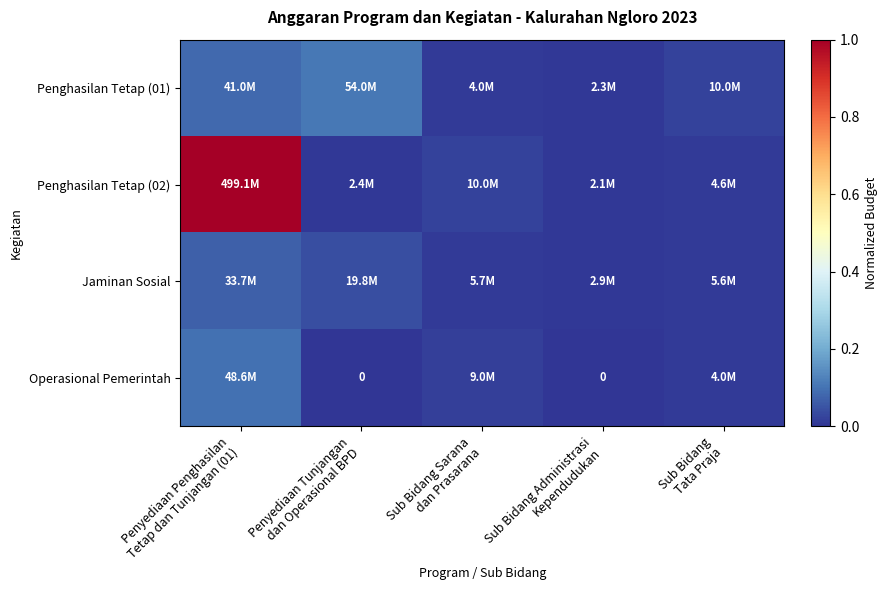

List the labels in order of Operasional Pemerintah value, largest first.

Penyediaan Penghasilan Tetap dan Tunjangan (01), Sub Bidang Sarana dan Prasarana, Sub Bidang Tata Praja, Penyediaan Tunjangan dan Operasional BPD, Sub Bidang Administrasi Kependudukan